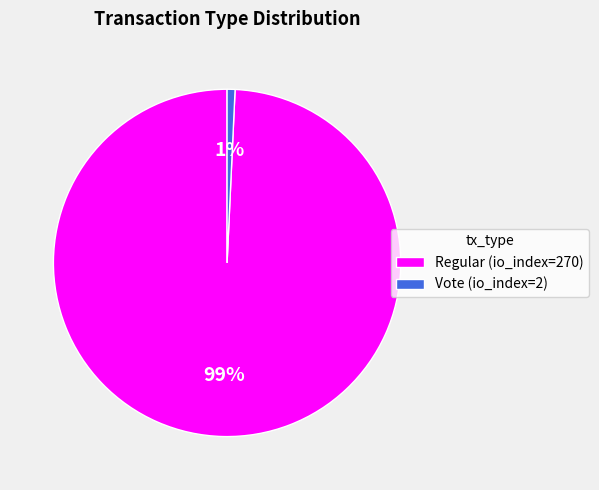

Which category accounts for the majority?

Regular (io_index=270)